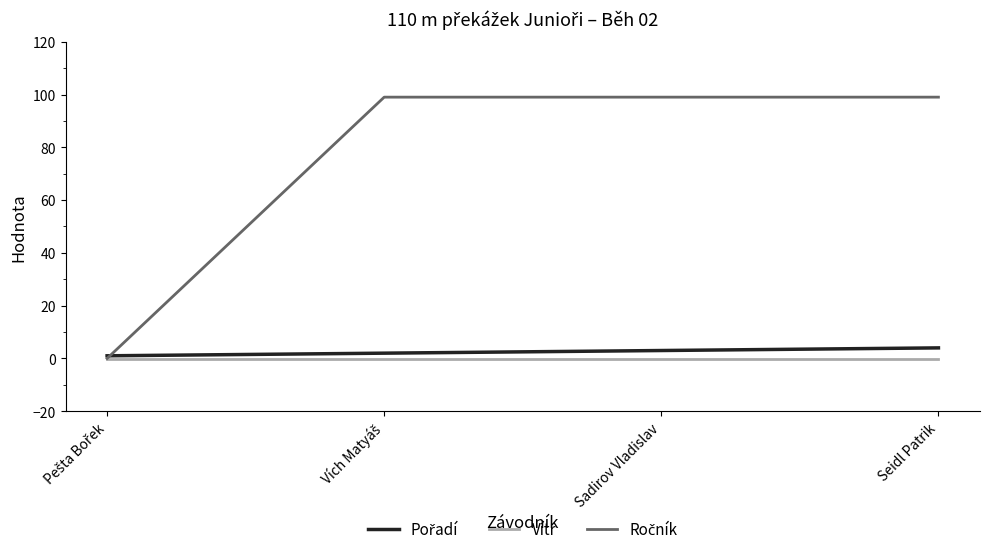

What is the maximum value shown in the chart?

99.0